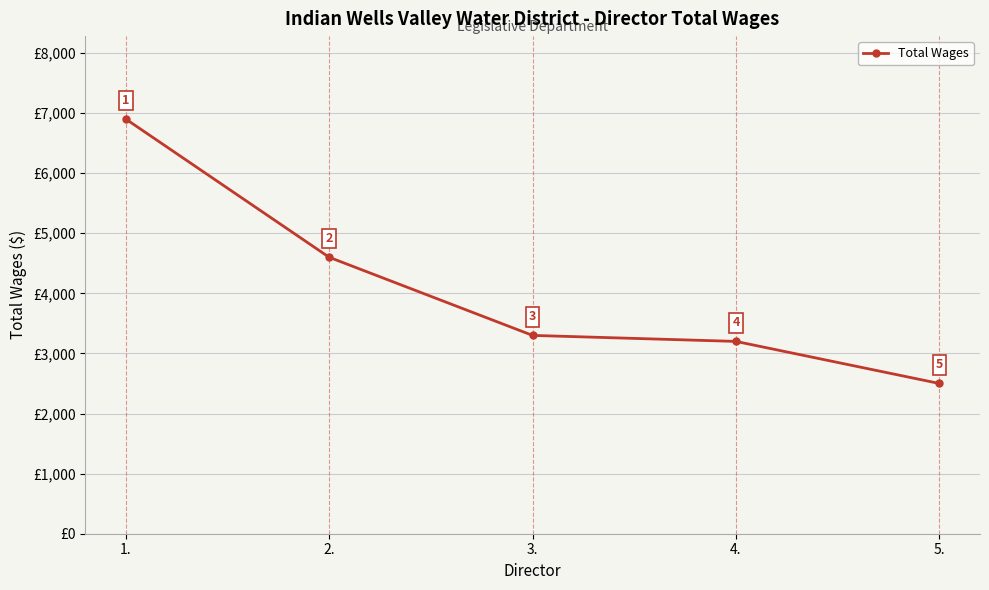

What position from the right is 1.?

5